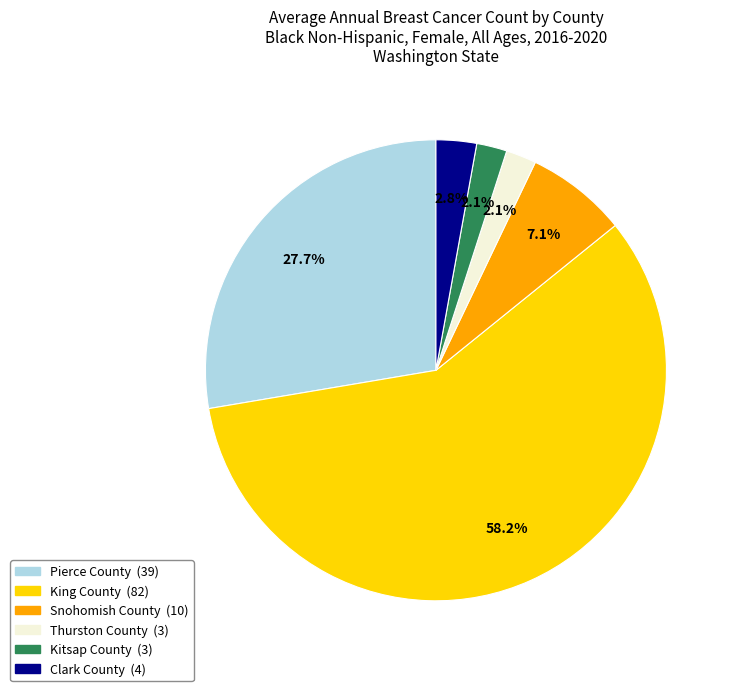

The Thurston County slice represents 2% of the pie. True or false?

True